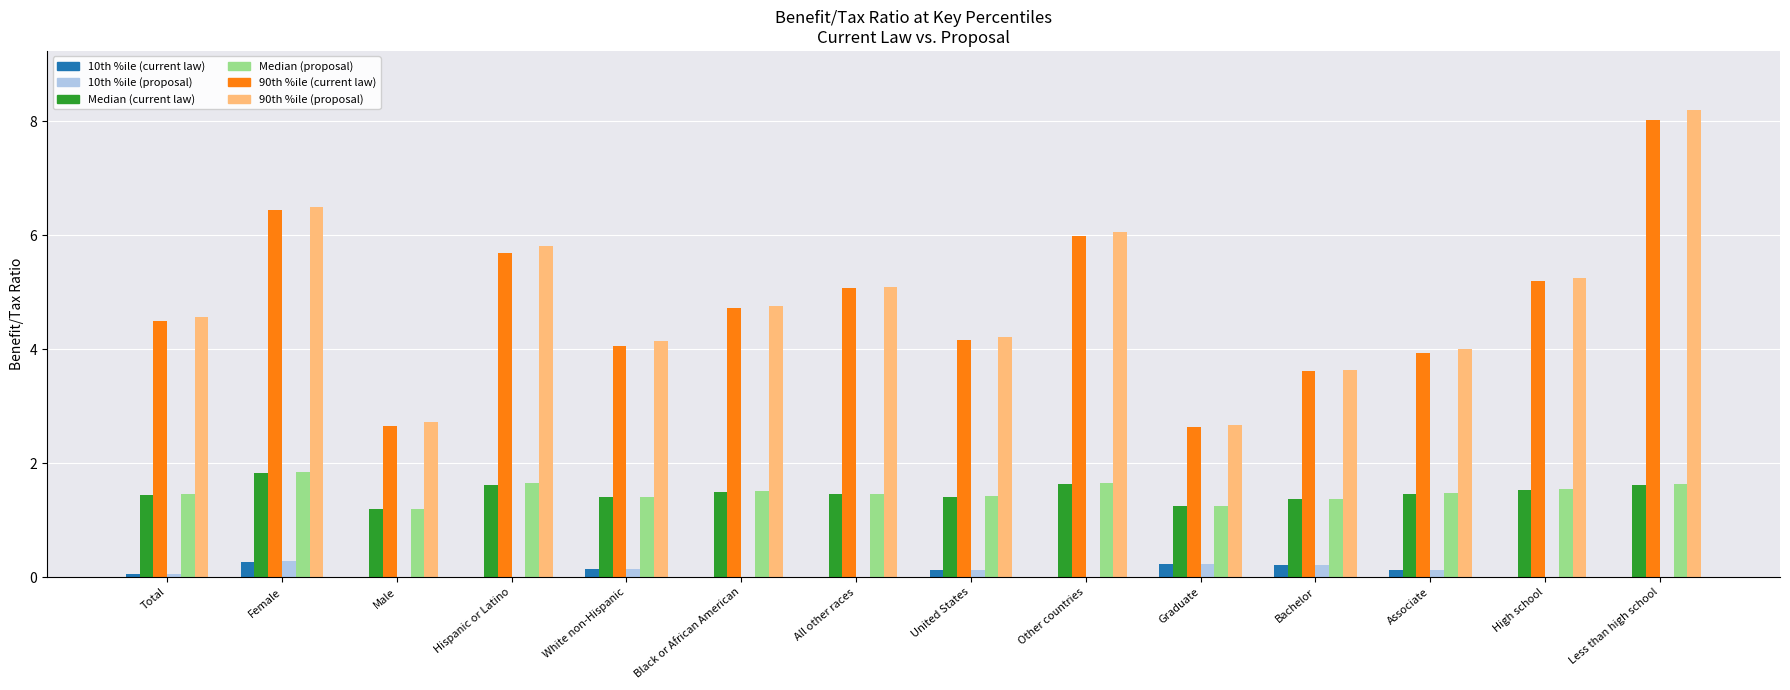

Read the Median (proposal) value at Female.

1.9